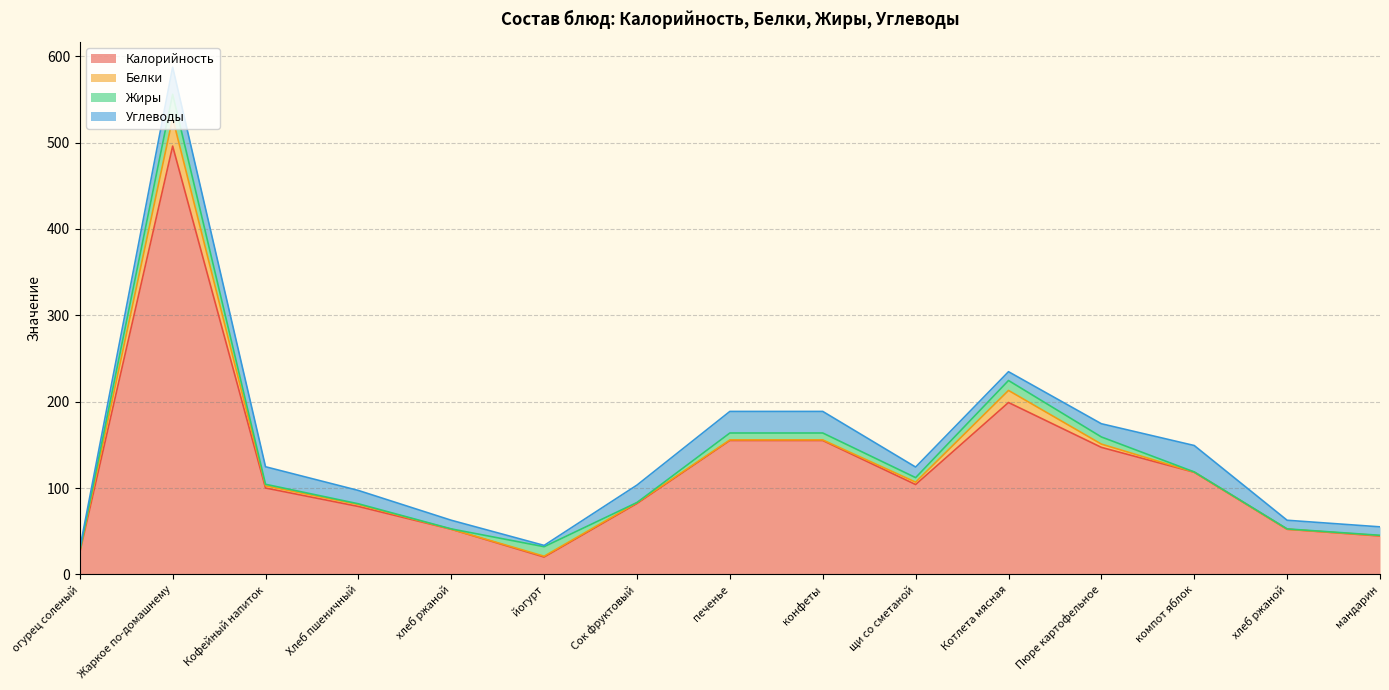

Is the value of Жиры at Сок фруктовый greater than the value of Углеводы at хлеб ржаной?

No